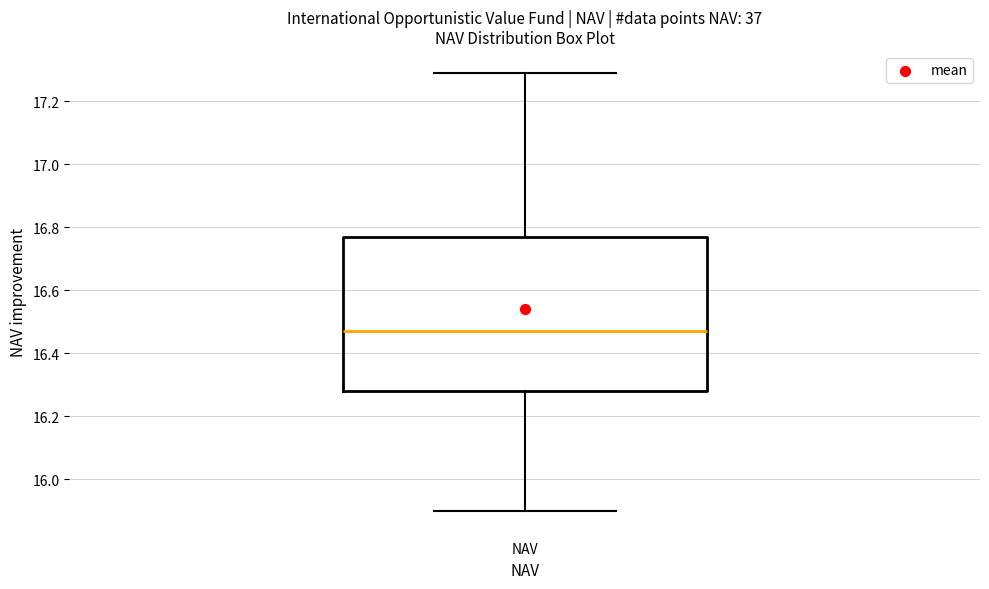

Read this box plot against the y-axis: the position of the median line, the range covered by the box, and the ends of both whiskers. The values are not printed on the chart, so give them approximately, as read against the axis.

median 16.48, box 16.28 to 16.78, whiskers 15.90 to 17.30